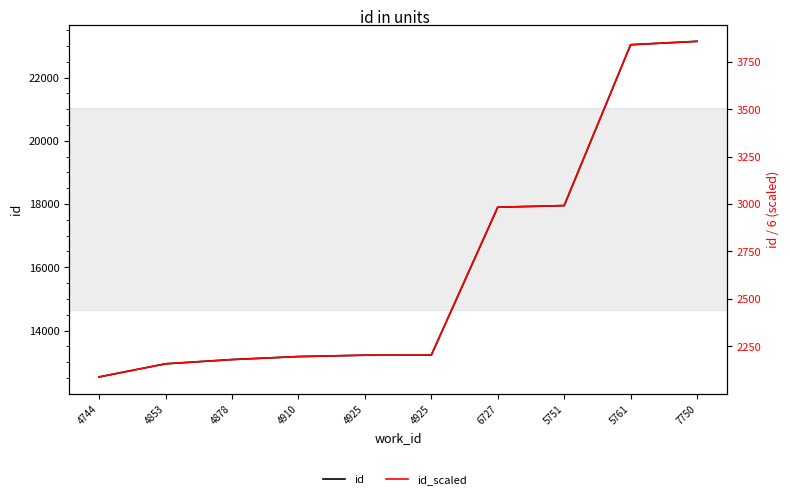

What are all the series names shown in the legend?

id, id_scaled